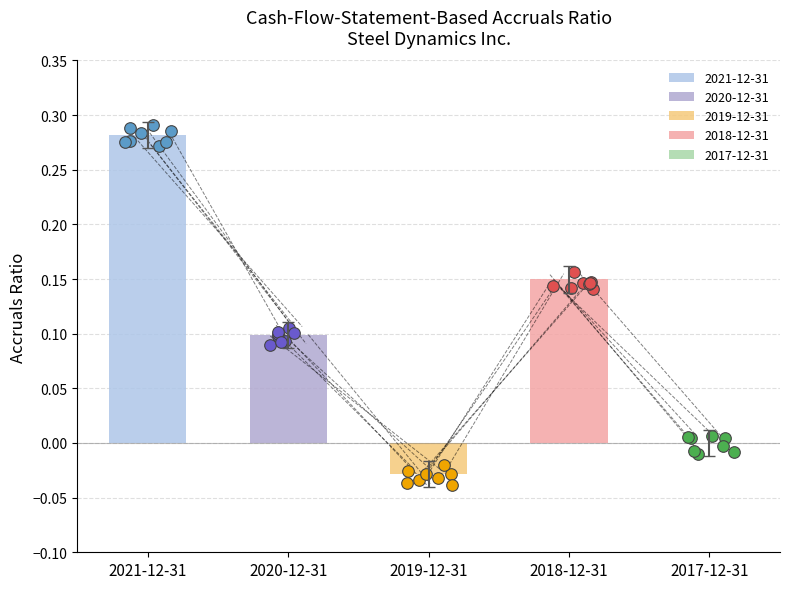

What is the change in value from 2021-12-31 to 2019-12-31?

-0.3